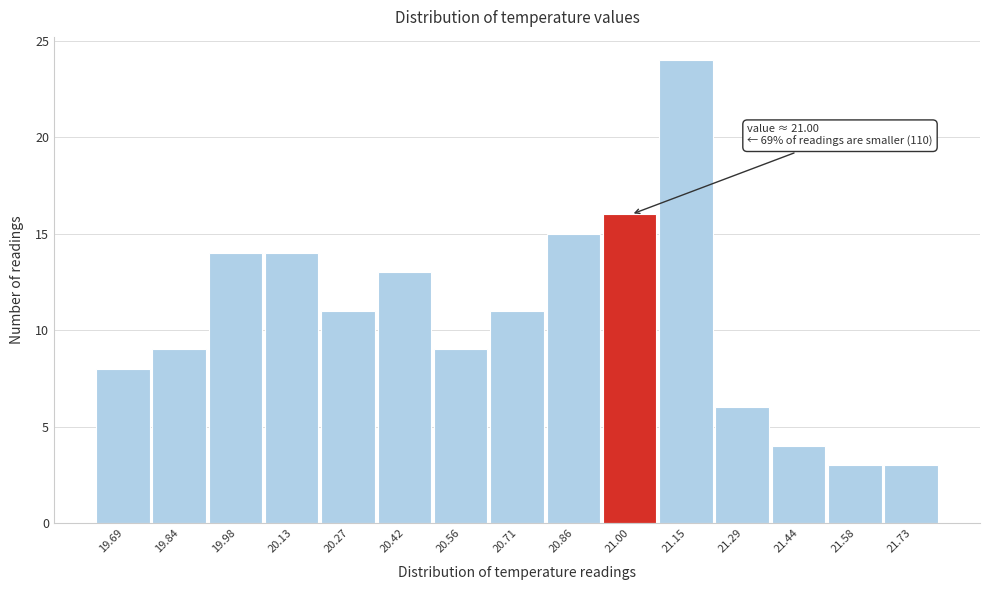

Which range on the x-axis has the tallest bar?

21.08 to 21.22